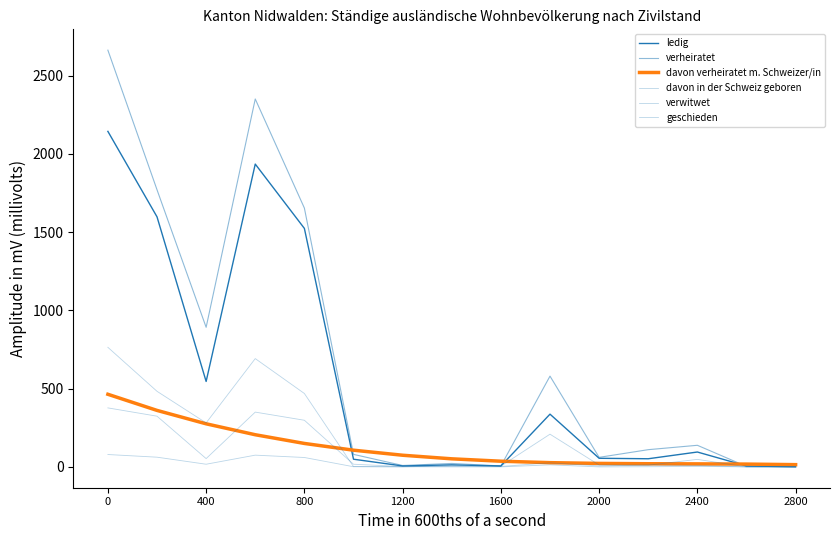

How many lines are shown in the chart?

6